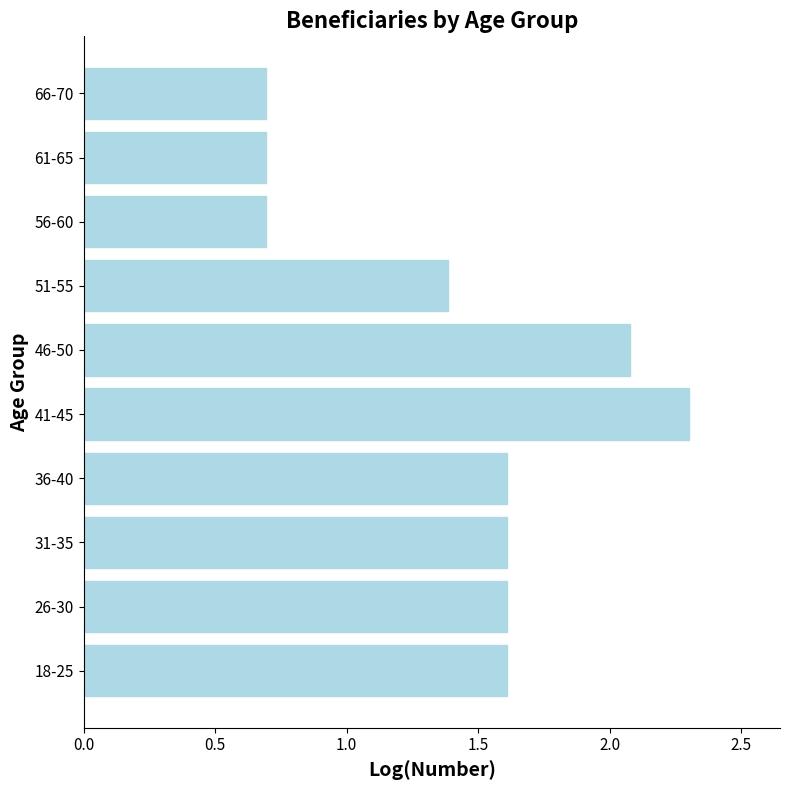

What is the ratio of the value at 18-25 to the value at 26-30?

1.0